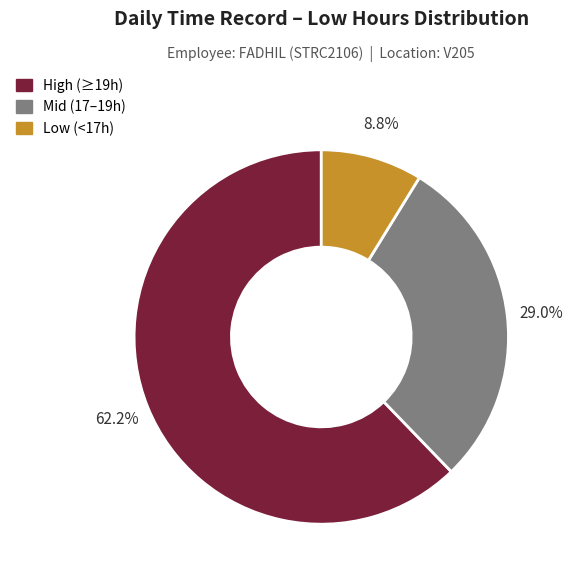

Does any single category account for the majority?

Yes